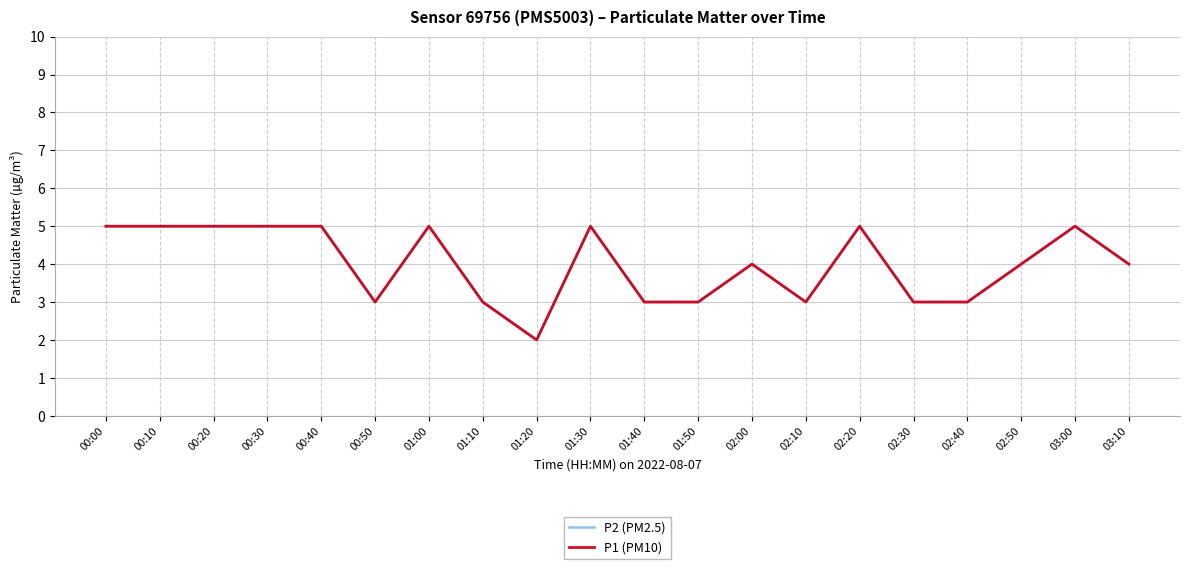

Where does the P2 (PM2.5) series first go above 4?

00:00